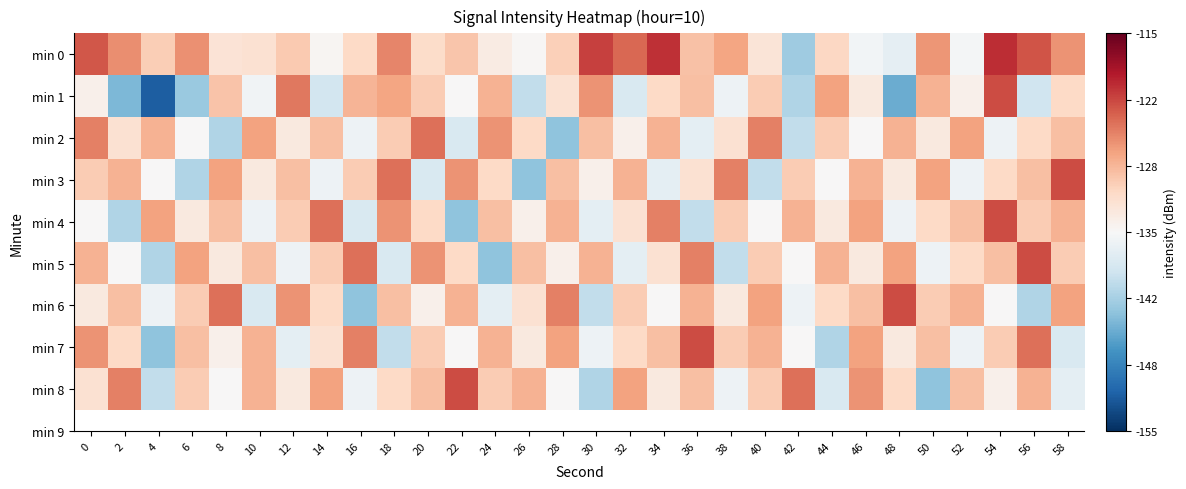

Reading left to right, extract all data points from this chart.

min 0: 0=-122.6	2=-125.7	4=-130.1	6=-125.8	8=-132.3	10=-132.0	12=-129.7	14=-134.7	16=-131.1	18=-125.3	20=-131.3	22=-129.4	24=-133.3	26=-134.7	28=-130.2	30=-121.3	32=-123.5	34=-120.4	36=-129.1	38=-127.1	40=-132.4	42=-142.1	44=-130.9	46=-135.5	48=-136.8	50=-126.2	52=-135.5	54=-120.2	56=-122.5	58=-126.0
min 1: 0=-134.0	2=-144.0	4=-151.5	6=-142.4	8=-129.2	10=-135.7	12=-124.4	14=-138.6	16=-128.2	18=-127.1	20=-130.0	22=-135.0	24=-128.0	26=-140.0	28=-132.0	30=-126.0	32=-138.0	34=-131.0	36=-129.0	38=-136.0	40=-130.0	42=-141.0	44=-127.0	46=-133.0	48=-145.0	50=-128.0	52=-134.0	54=-122.0	56=-139.0	58=-131.0
min 2: 0=-125.0	2=-132.0	4=-128.0	6=-135.0	8=-141.0	10=-127.0	12=-133.0	14=-129.0	16=-136.0	18=-130.0	20=-124.0	22=-138.0	24=-126.0	26=-131.0	28=-143.0	30=-129.0	32=-134.0	34=-128.0	36=-137.0	38=-132.0	40=-125.0	42=-140.0	44=-130.0	46=-135.0	48=-128.0	50=-133.0	52=-127.0	54=-136.0	56=-131.0	58=-129.0
min 3: 0=-130.0	2=-128.0	4=-135.0	6=-141.0	8=-127.0	10=-133.0	12=-129.0	14=-136.0	16=-130.0	18=-124.0	20=-138.0	22=-126.0	24=-131.0	26=-143.0	28=-129.0	30=-134.0	32=-128.0	34=-137.0	36=-132.0	38=-125.0	40=-140.0	42=-130.0	44=-135.0	46=-128.0	48=-133.0	50=-127.0	52=-136.0	54=-131.0	56=-129.0	58=-122.0
min 4: 0=-135.0	2=-141.0	4=-127.0	6=-133.0	8=-129.0	10=-136.0	12=-130.0	14=-124.0	16=-138.0	18=-126.0	20=-131.0	22=-143.0	24=-129.0	26=-134.0	28=-128.0	30=-137.0	32=-132.0	34=-125.0	36=-140.0	38=-130.0	40=-135.0	42=-128.0	44=-133.0	46=-127.0	48=-136.0	50=-131.0	52=-129.0	54=-122.0	56=-130.0	58=-128.0
min 5: 0=-128.0	2=-135.0	4=-141.0	6=-127.0	8=-133.0	10=-129.0	12=-136.0	14=-130.0	16=-124.0	18=-138.0	20=-126.0	22=-131.0	24=-143.0	26=-129.0	28=-134.0	30=-128.0	32=-137.0	34=-132.0	36=-125.0	38=-140.0	40=-130.0	42=-135.0	44=-128.0	46=-133.0	48=-127.0	50=-136.0	52=-131.0	54=-129.0	56=-122.0	58=-130.0
min 6: 0=-133.0	2=-129.0	4=-136.0	6=-130.0	8=-124.0	10=-138.0	12=-126.0	14=-131.0	16=-143.0	18=-129.0	20=-134.0	22=-128.0	24=-137.0	26=-132.0	28=-125.0	30=-140.0	32=-130.0	34=-135.0	36=-128.0	38=-133.0	40=-127.0	42=-136.0	44=-131.0	46=-129.0	48=-122.0	50=-130.0	52=-128.0	54=-135.0	56=-141.0	58=-127.0
min 7: 0=-126.0	2=-131.0	4=-143.0	6=-129.0	8=-134.0	10=-128.0	12=-137.0	14=-132.0	16=-125.0	18=-140.0	20=-130.0	22=-135.0	24=-128.0	26=-133.0	28=-127.0	30=-136.0	32=-131.0	34=-129.0	36=-122.0	38=-130.0	40=-128.0	42=-135.0	44=-141.0	46=-127.0	48=-133.0	50=-129.0	52=-136.0	54=-130.0	56=-124.0	58=-138.0
min 8: 0=-132.0	2=-125.0	4=-140.0	6=-130.0	8=-135.0	10=-128.0	12=-133.0	14=-127.0	16=-136.0	18=-131.0	20=-129.0	22=-122.0	24=-130.0	26=-128.0	28=-135.0	30=-141.0	32=-127.0	34=-133.0	36=-129.0	38=-136.0	40=-130.0	42=-124.0	44=-138.0	46=-126.0	48=-131.0	50=-143.0	52=-129.0	54=-134.0	56=-128.0	58=-137.0